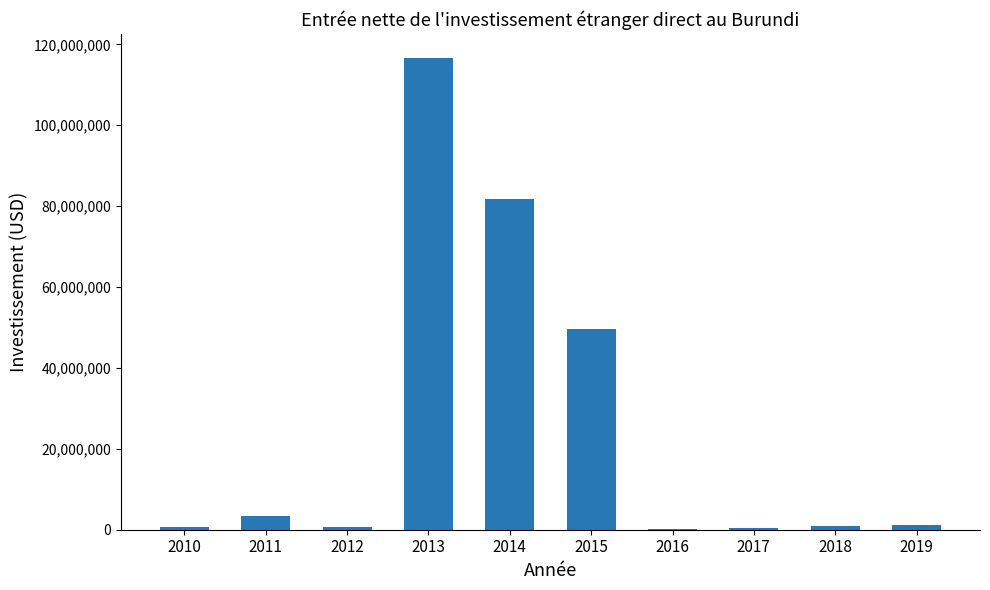

What is the greatest value displayed?

116727136.5